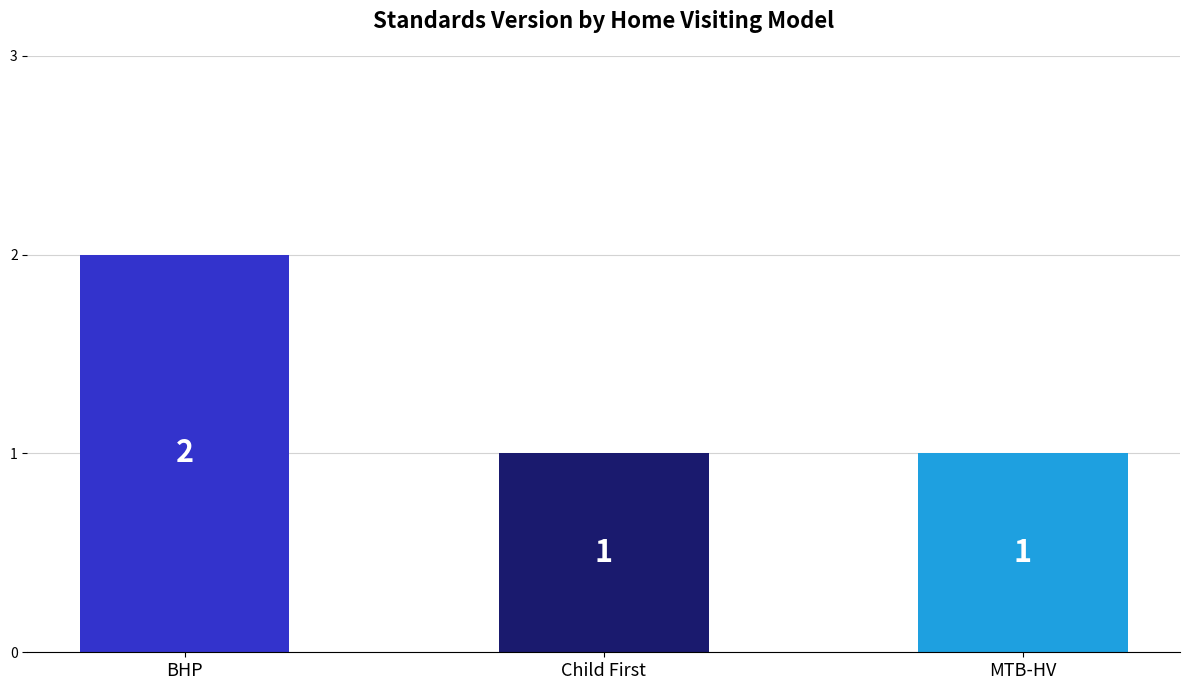

At which category does the chart reach its peak across all series?

BHP